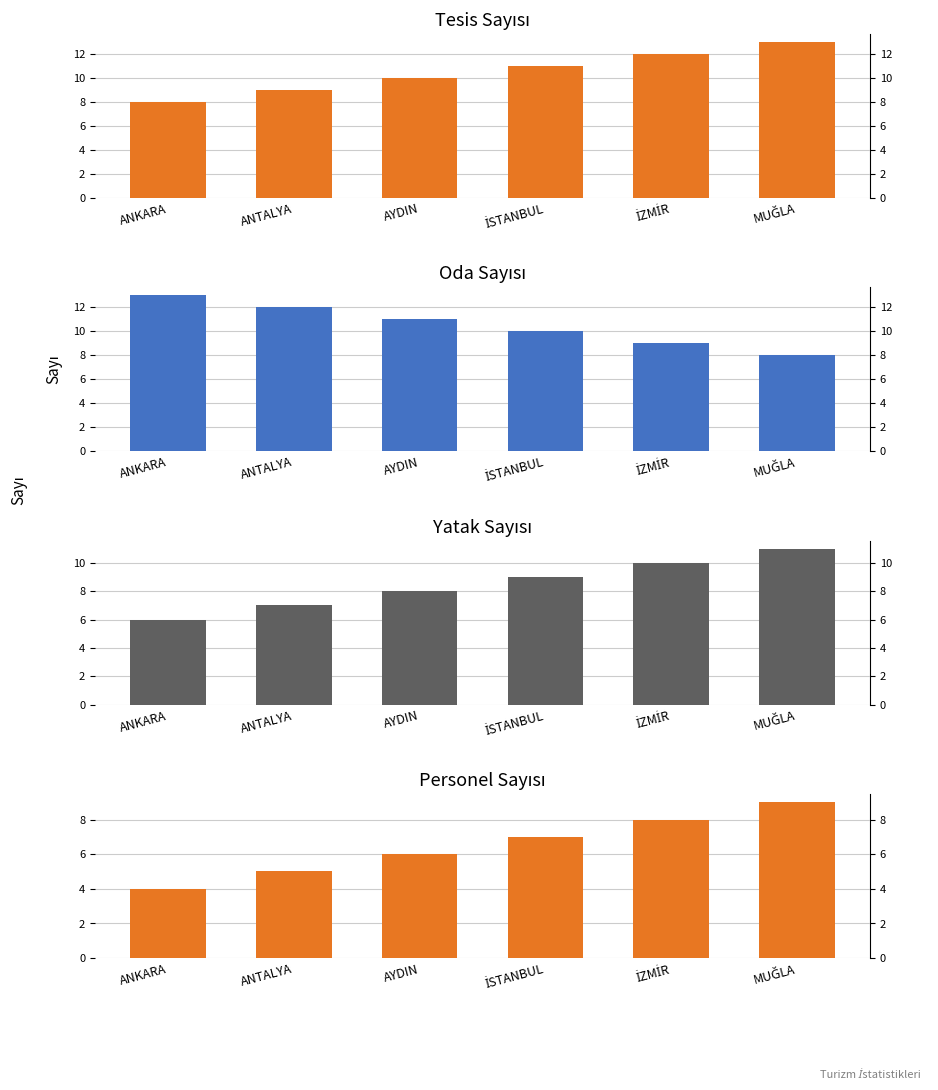

Is it true that Tesis Sayısı equals 10 at AYDIN?

True